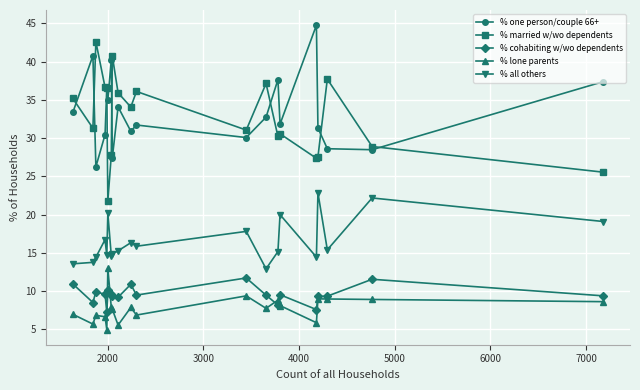

True or false: % all others and % cohabiting w/wo dependents cross at least once.

False